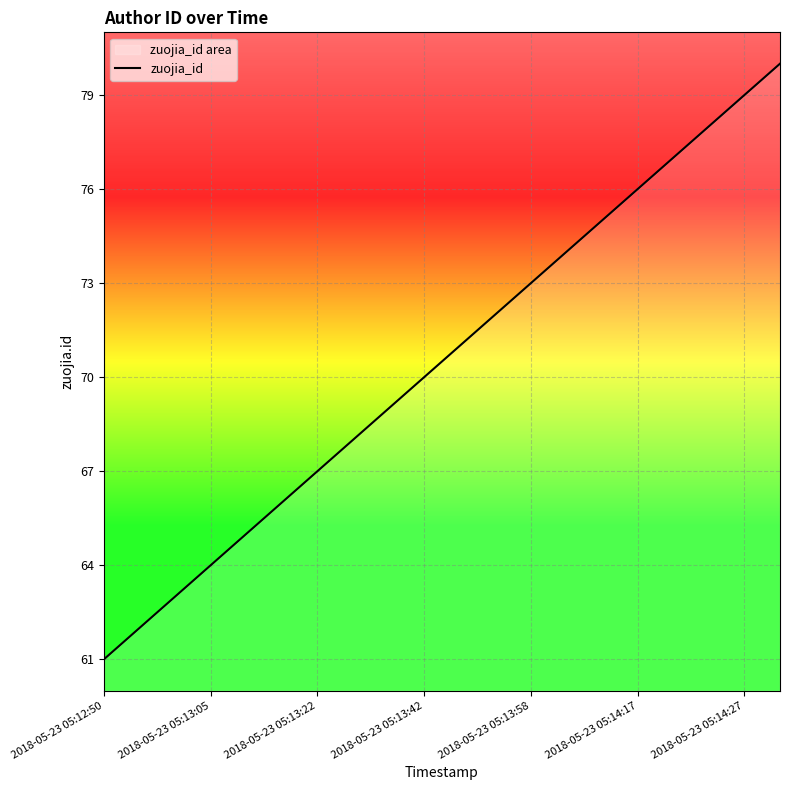

How many lines are shown in the chart?

1